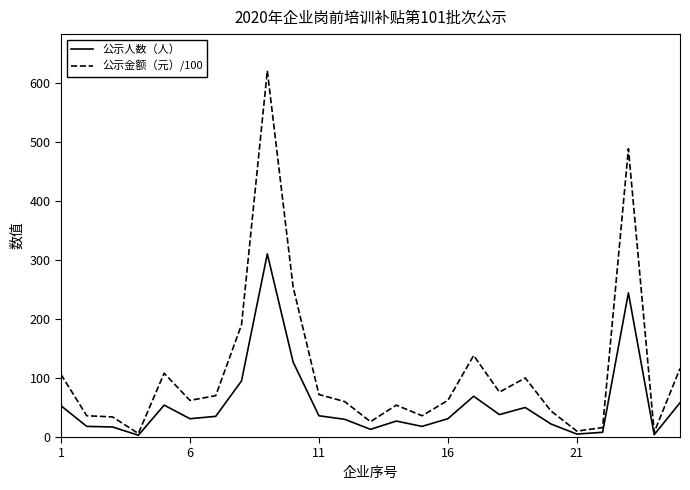

Which series has the largest total across all categories?

公示金额（元）/100